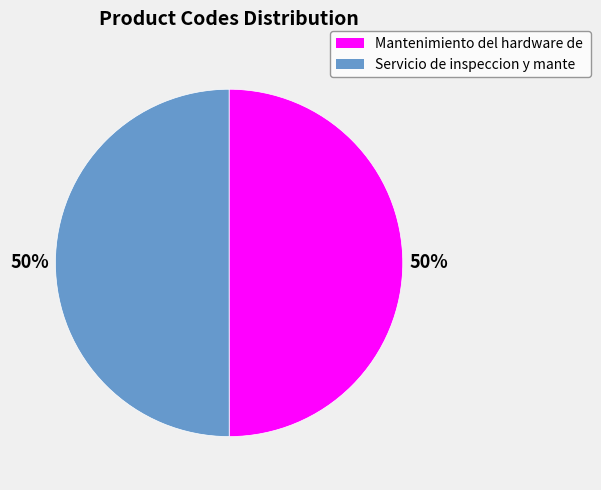

How many segments does this pie chart have?

2